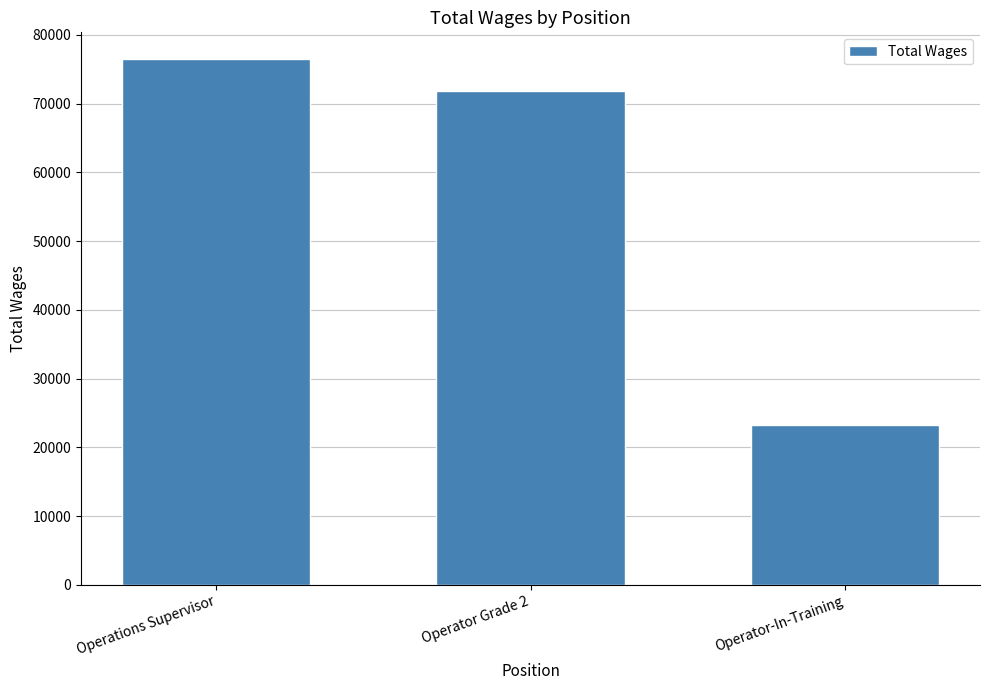

List the labels in order of value, smallest first.

Operator-In-Training, Operator Grade 2, Operations Supervisor